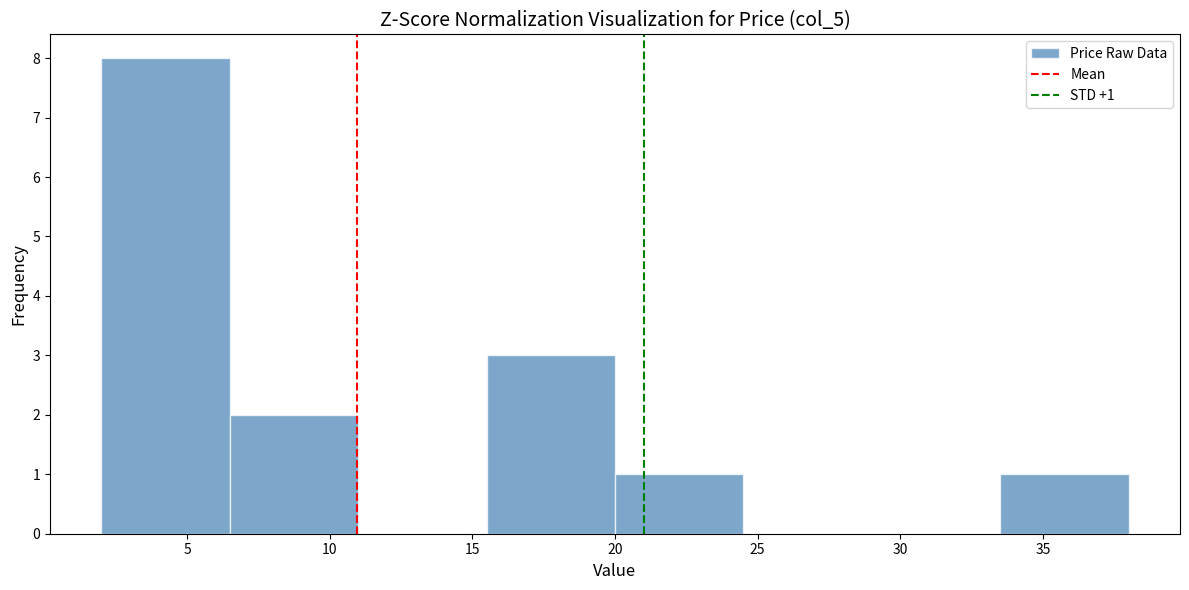

Over which range of the x-axis is the bar tallest?

2.0 to 6.5